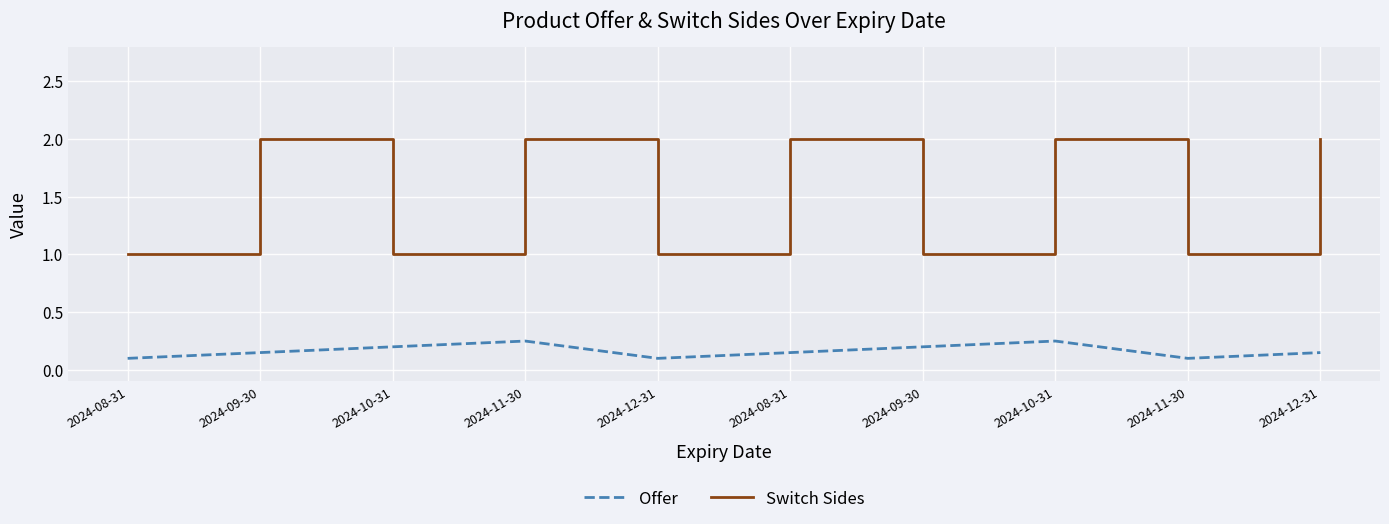

At 2024-09-30, list the series in order from smallest to largest.

Offer, Switch Sides